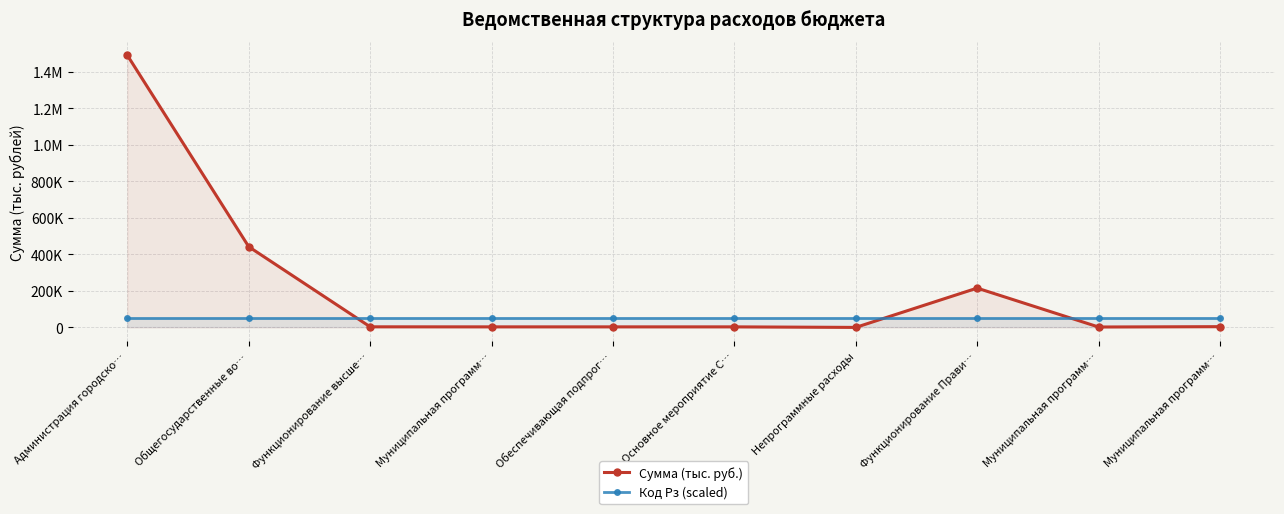

Reading right to left, extract all data points from this chart.

Сумма (тыс. руб.): 4334.0	2460.0	215261.7	230.6	3204.5	3204.5	3204.5	3435.1	441569.5	1488868.1
Код Рз (scaled): 50000.0	50000.0	50000.0	50000.0	50000.0	50000.0	50000.0	50000.0	50000.0	50000.0